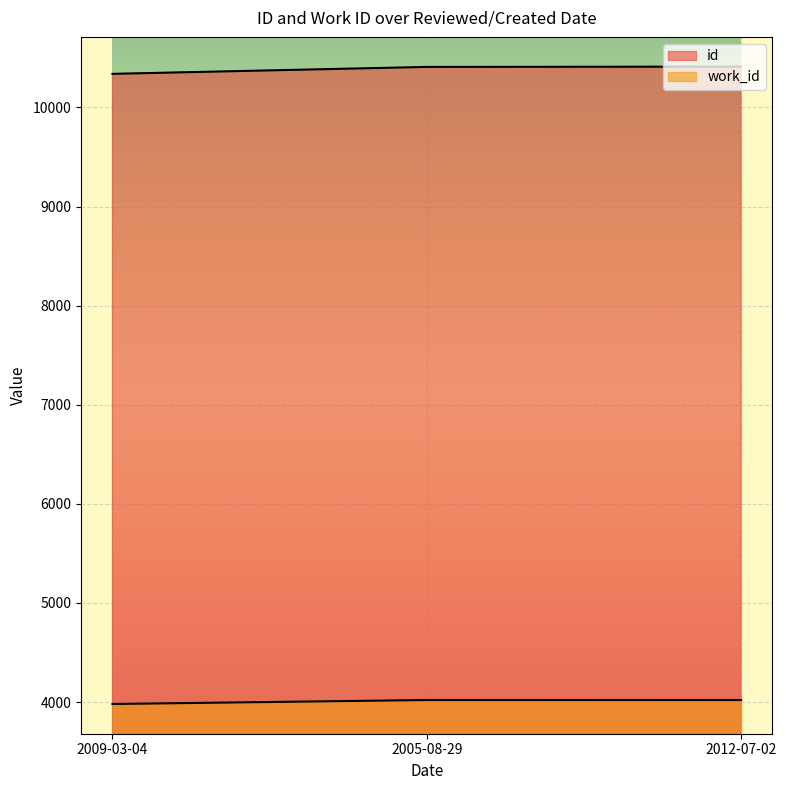

What is the value of the work_id point at the 3rd from the left?

4020